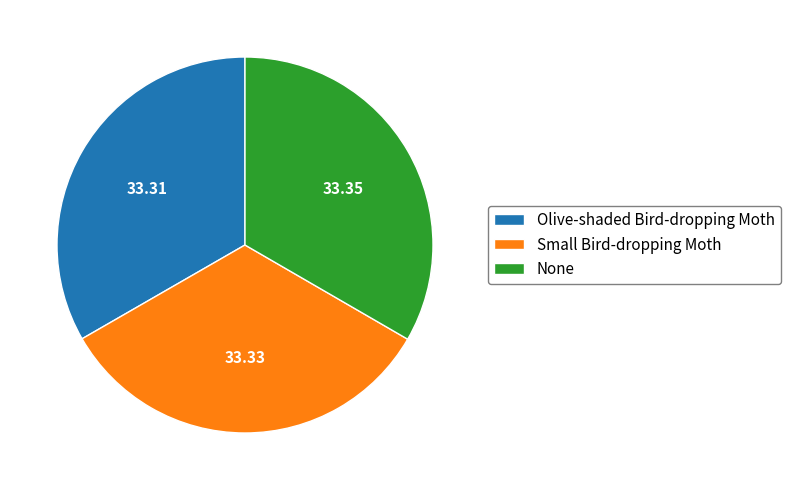

How many slices are in this pie chart?

3